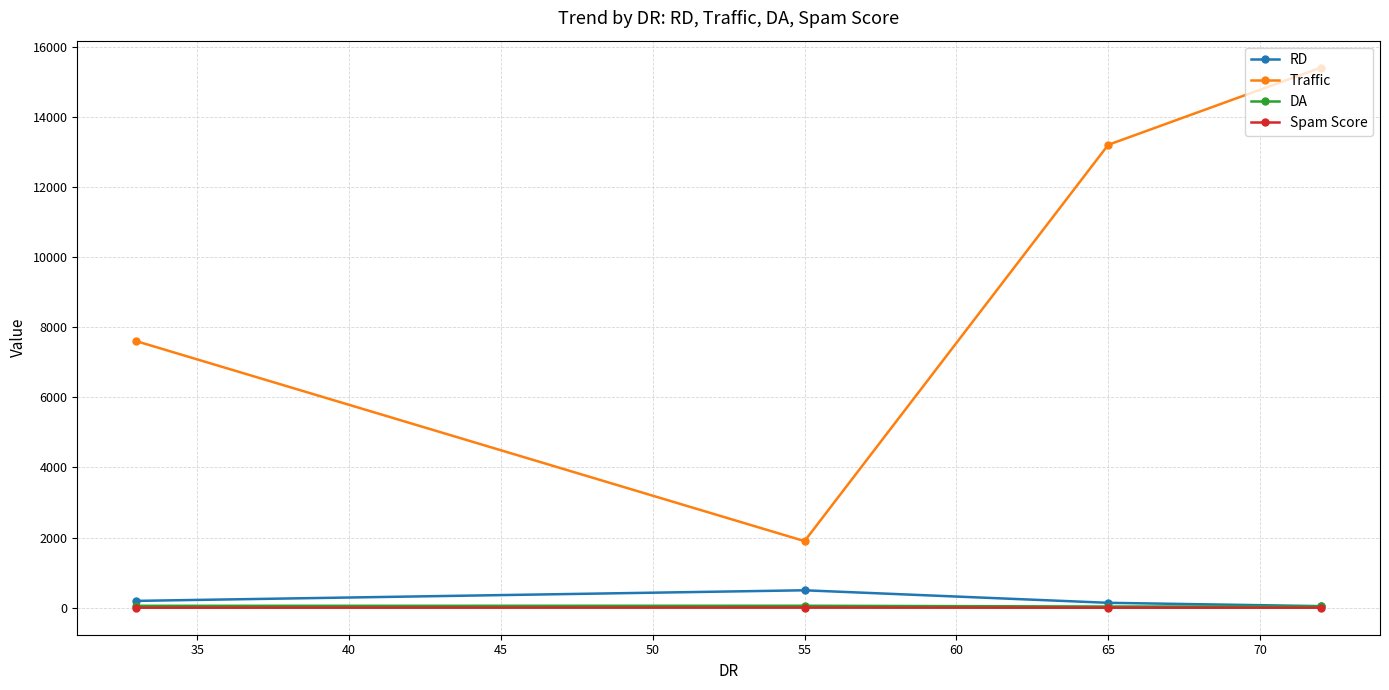

At how many categories does at least one series exceed 786?

4